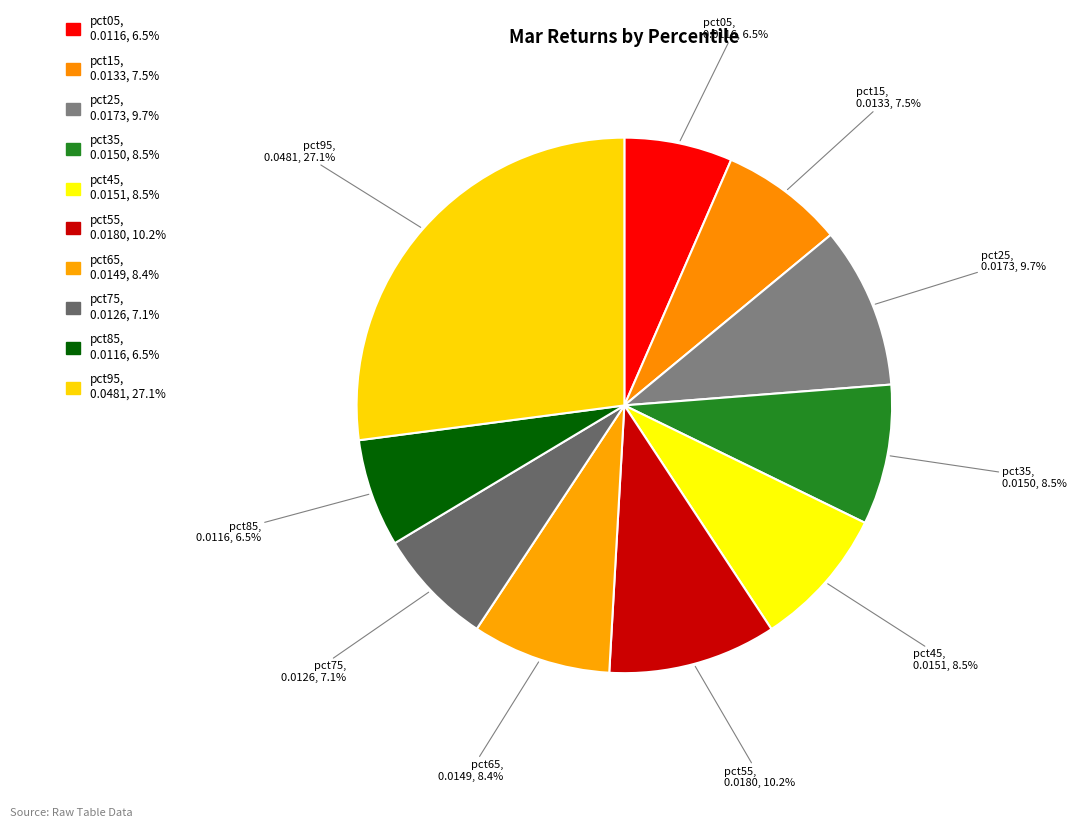

How much of the chart is everything except pct45?

91.5%